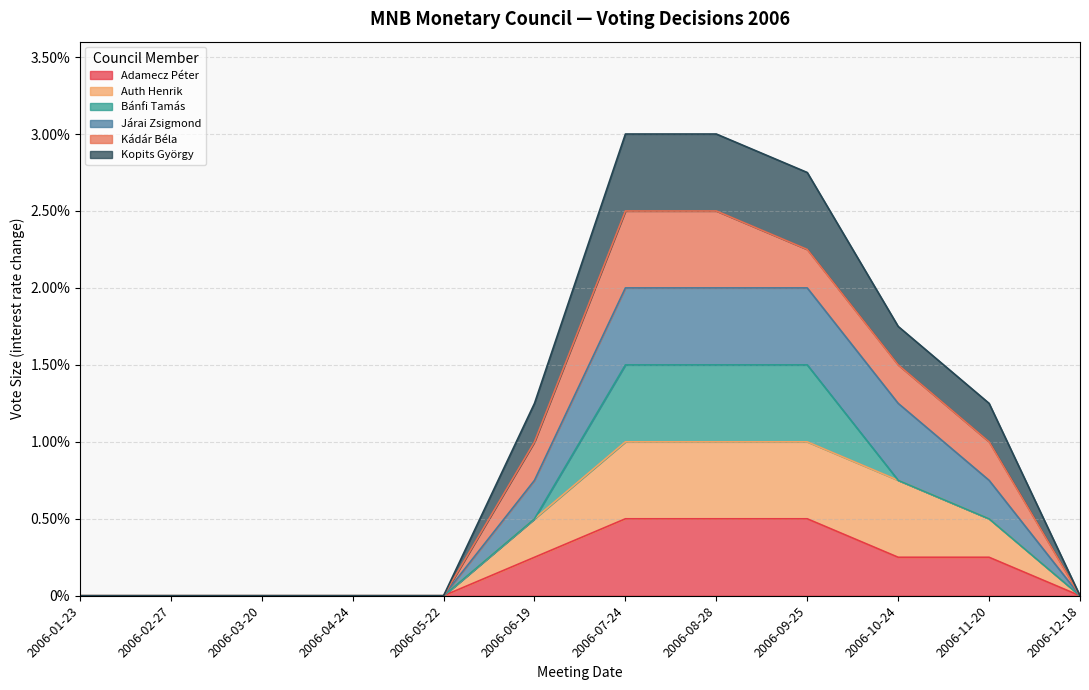

How many categories are shown in the chart?

12